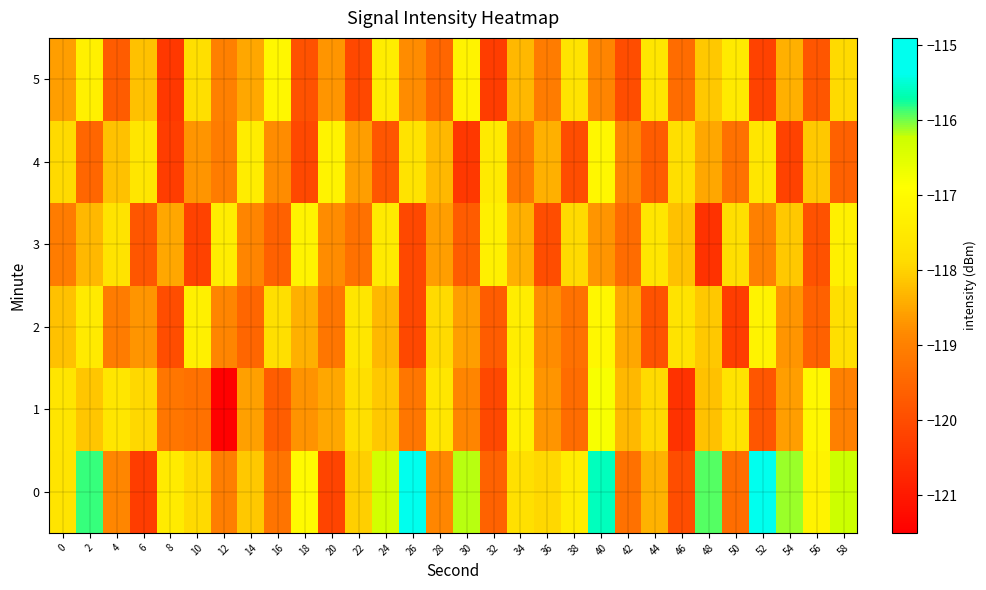

Reading left to right, list all the values displayed in this chart.

0: 0=-117.7	2=-115.8	4=-118.9	6=-120.3	8=-117.5	10=-117.9	12=-119.0	14=-118.1	16=-119.2	18=-117.0	20=-120.2	22=-118.0	24=-116.3	26=-115.2	28=-118.9	30=-116.2	32=-119.6	34=-117.8	36=-117.9	38=-117.4	40=-115.6	42=-119.3	44=-118.4	46=-120.0	48=-115.9	50=-119.4	52=-115.0	54=-116.1	56=-117.2	58=-116.2
1: 0=-117.6	2=-118.1	4=-117.6	6=-117.9	8=-119.2	10=-119.3	12=-121.5	14=-118.6	16=-119.7	18=-118.7	20=-118.5	22=-117.8	24=-118.1	26=-119.2	28=-117.6	30=-118.9	32=-120.1	34=-117.3	36=-118.7	38=-119.4	40=-116.8	42=-118.3	44=-117.9	46=-120.5	48=-118.2	50=-117.7	52=-119.8	54=-118.6	56=-117.1	58=-119.0
2: 0=-118.2	2=-117.5	4=-119.1	6=-118.7	8=-120.0	10=-117.3	12=-118.9	14=-119.5	16=-117.8	18=-118.4	20=-119.2	22=-117.6	24=-118.3	26=-120.1	28=-117.9	30=-118.6	32=-119.7	34=-117.4	36=-118.8	38=-119.3	40=-117.1	42=-118.5	44=-119.9	46=-117.7	48=-118.1	50=-120.3	52=-117.2	54=-118.7	56=-119.6	58=-117.8
3: 0=-119.1	2=-118.3	4=-117.7	6=-119.8	8=-118.5	10=-120.2	12=-117.4	14=-118.9	16=-119.6	18=-117.2	20=-118.8	22=-119.3	24=-117.5	26=-120.1	28=-118.6	30=-119.7	32=-117.3	34=-118.4	36=-120.0	38=-117.9	40=-118.7	42=-119.4	44=-117.6	46=-118.2	48=-120.5	50=-117.8	52=-119.0	54=-118.1	56=-119.9	58=-117.3
4: 0=-117.9	2=-119.5	4=-118.2	6=-117.6	8=-120.3	10=-118.7	12=-119.1	14=-117.4	16=-118.8	18=-120.1	20=-117.2	22=-118.6	24=-119.8	26=-117.7	28=-118.3	30=-120.4	32=-117.5	34=-119.2	36=-118.4	38=-120.0	40=-117.1	42=-118.9	44=-119.7	46=-117.8	48=-118.5	50=-119.3	52=-117.6	54=-120.2	56=-118.1	58=-119.6
5: 0=-118.6	2=-117.3	4=-119.7	6=-118.2	8=-120.4	10=-117.8	12=-119.0	14=-118.5	16=-117.1	18=-119.9	20=-118.7	22=-120.1	24=-117.4	26=-118.8	28=-119.5	30=-117.2	32=-120.3	34=-118.3	36=-119.1	38=-117.7	40=-118.9	42=-120.0	44=-117.6	46=-119.4	48=-118.1	50=-117.5	52=-120.2	54=-118.4	56=-119.8	58=-117.9